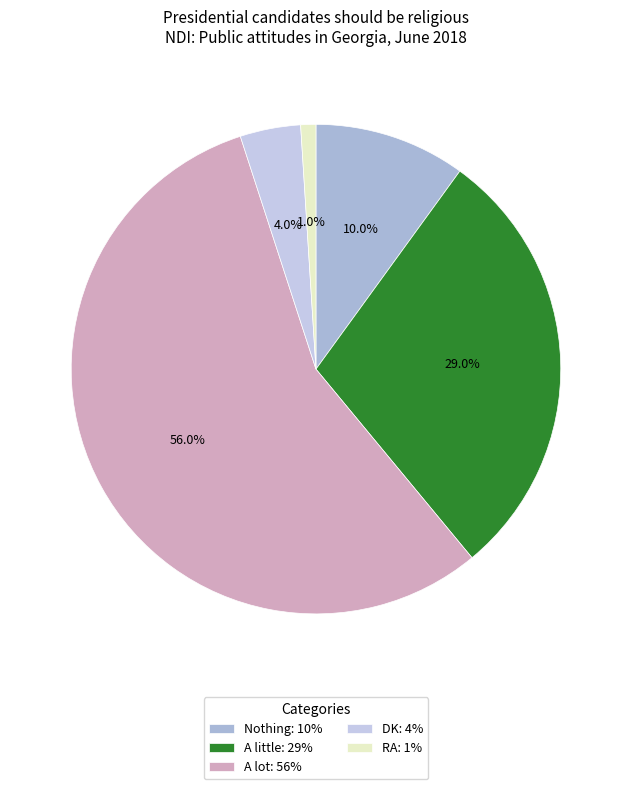

What is the ratio of the value at Nothing to the value at A little?

0.3